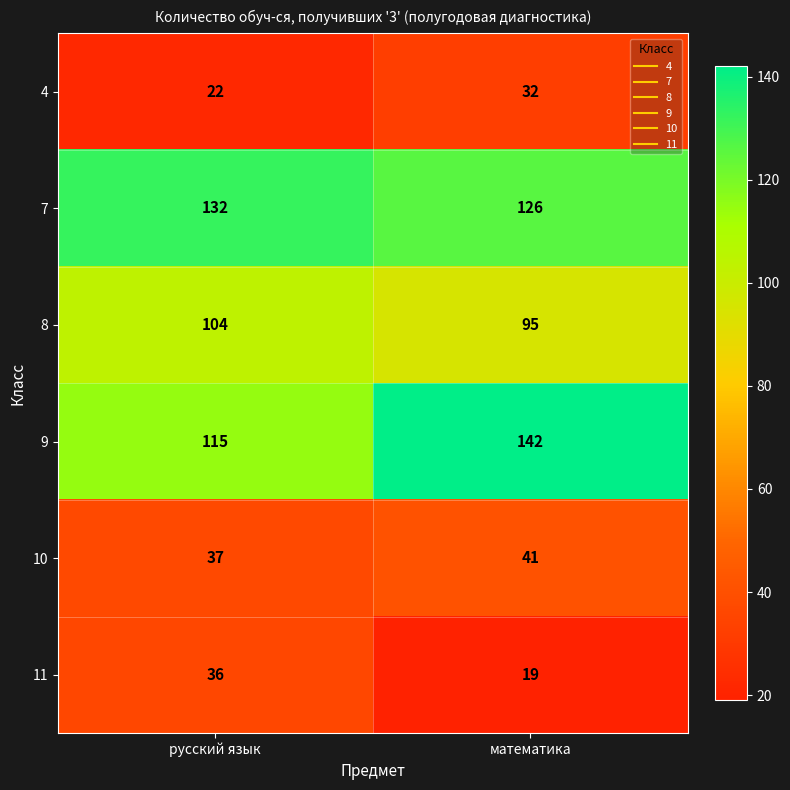

What is the minimum value for 4?

22